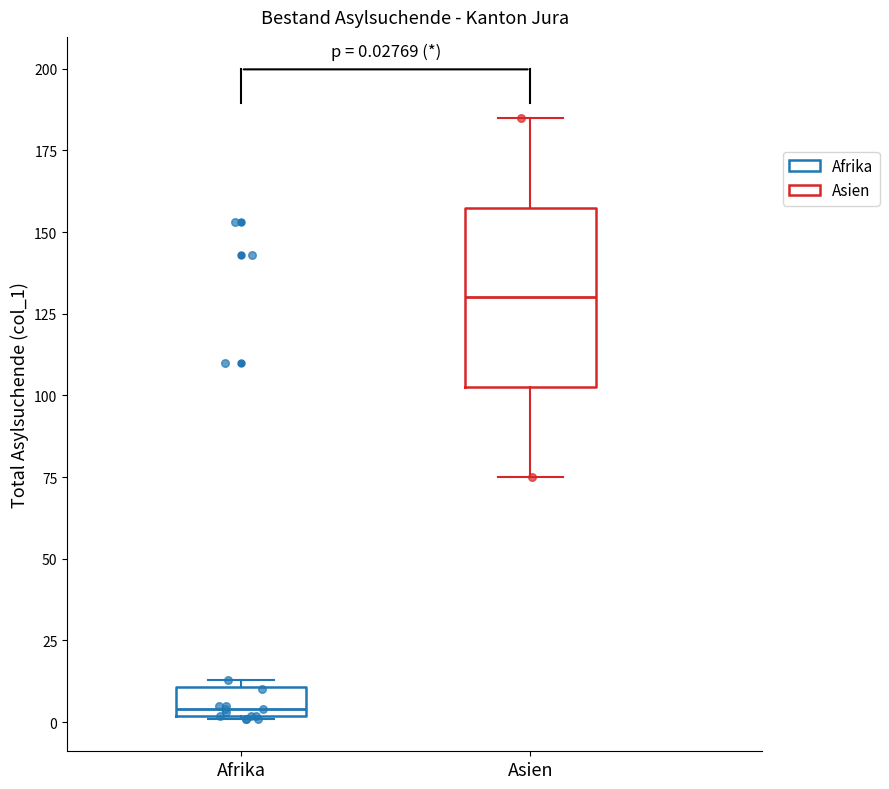

Comparing the boxes themselves (not the whiskers), which one is the tallest?

Asien